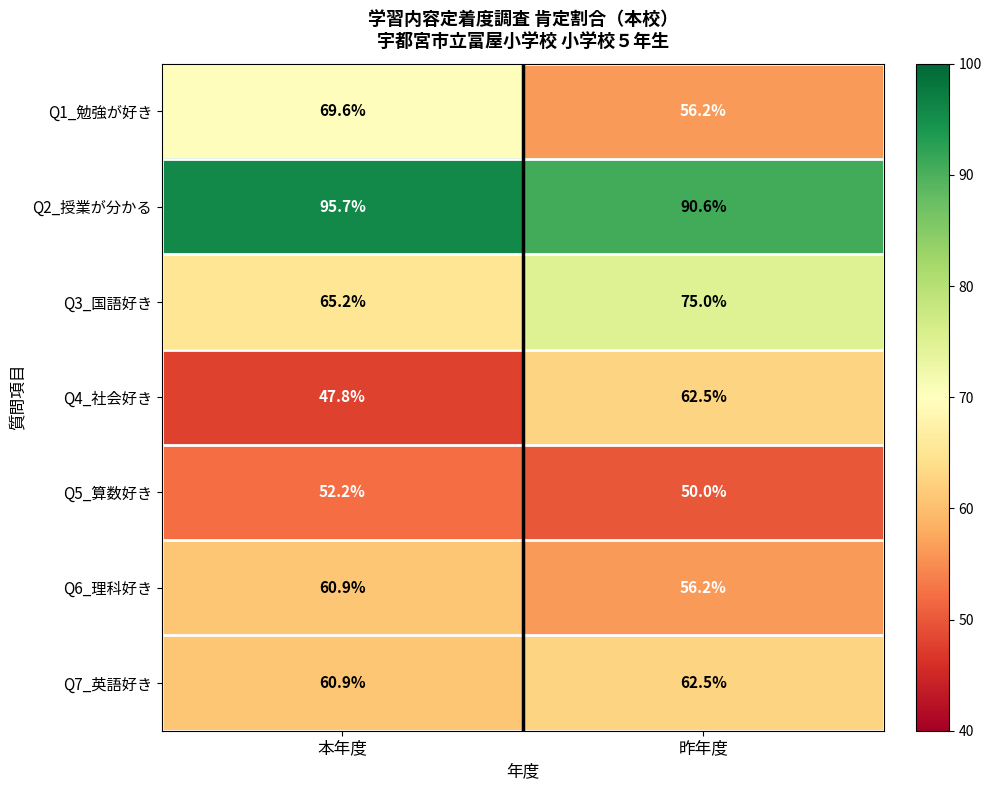

At which category is the sum across all series the highest?

昨年度